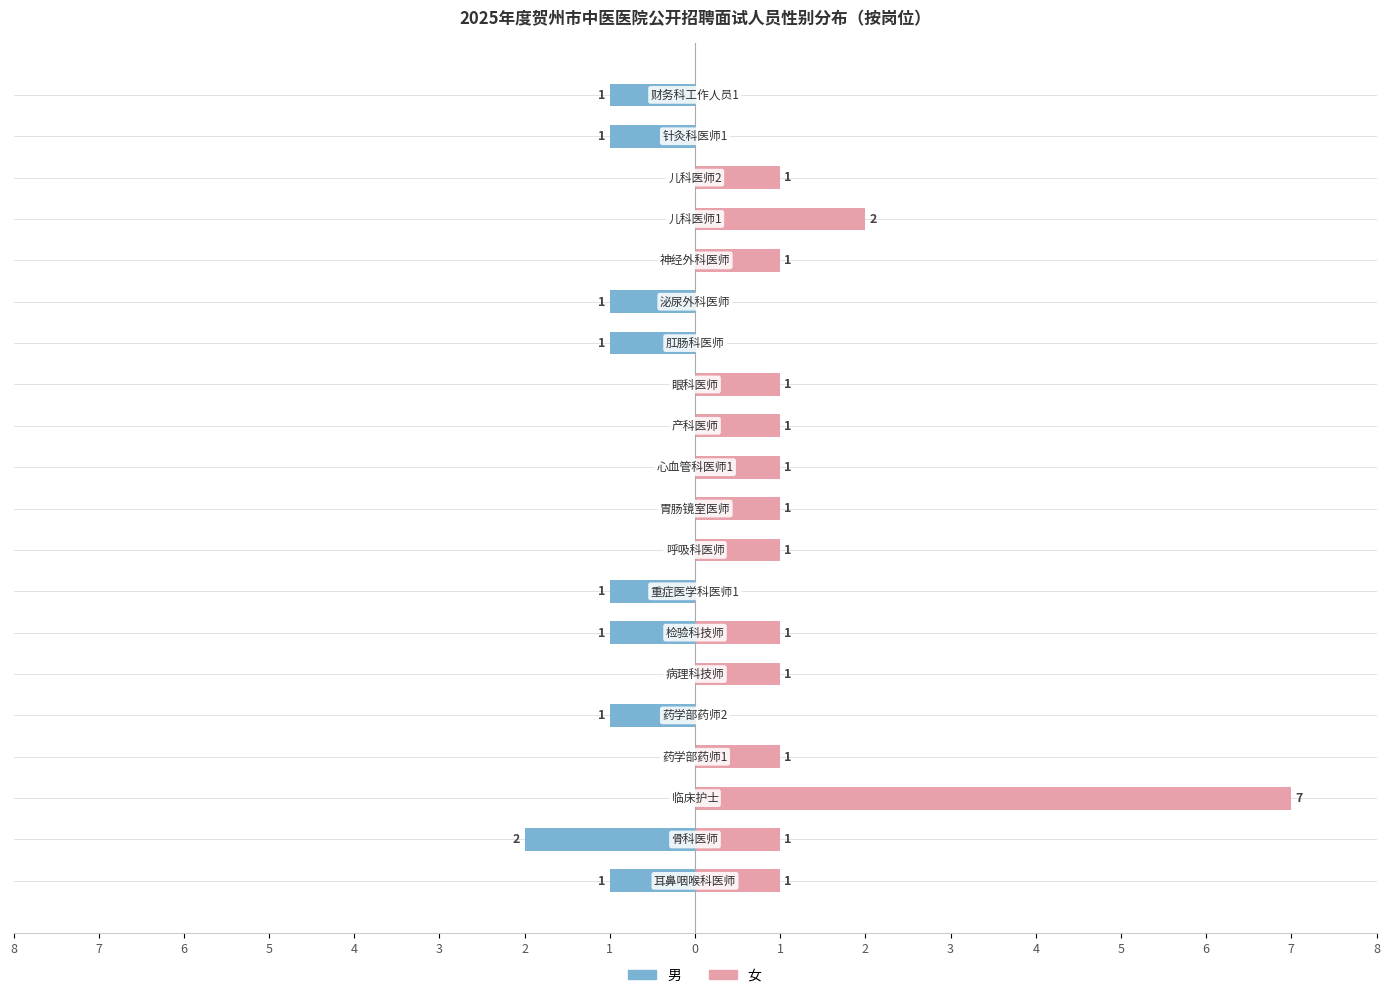

What is the average value of the 女 series?

1